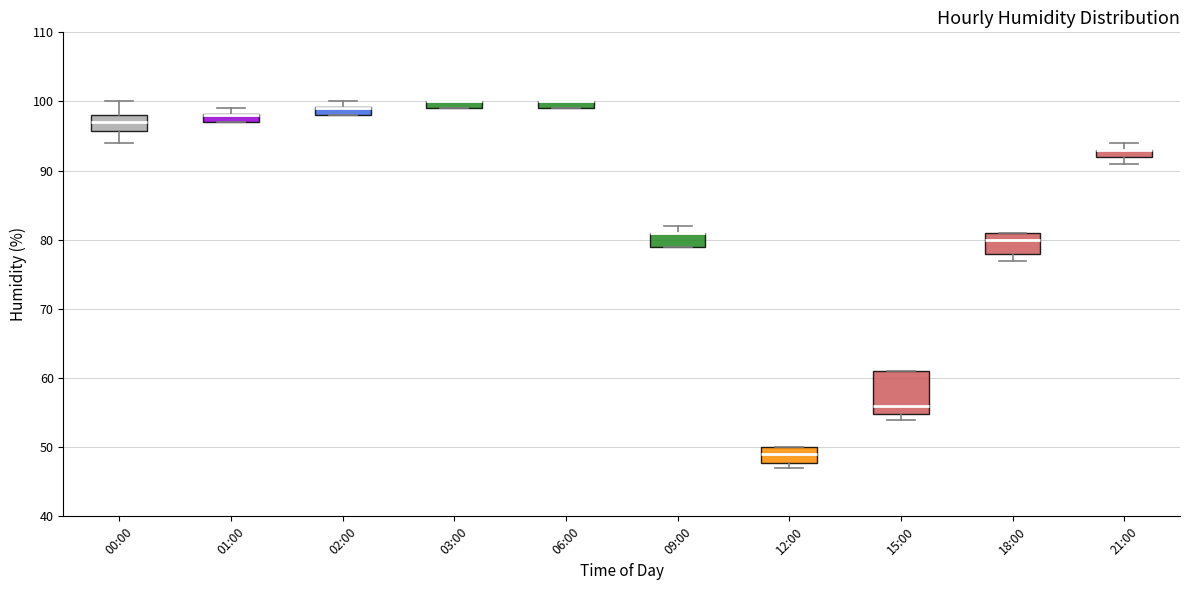

Where is the upper edge of the box for 15:00 on the y-axis? The values are not printed on the chart, so give them approximately, as read against the axis.

61